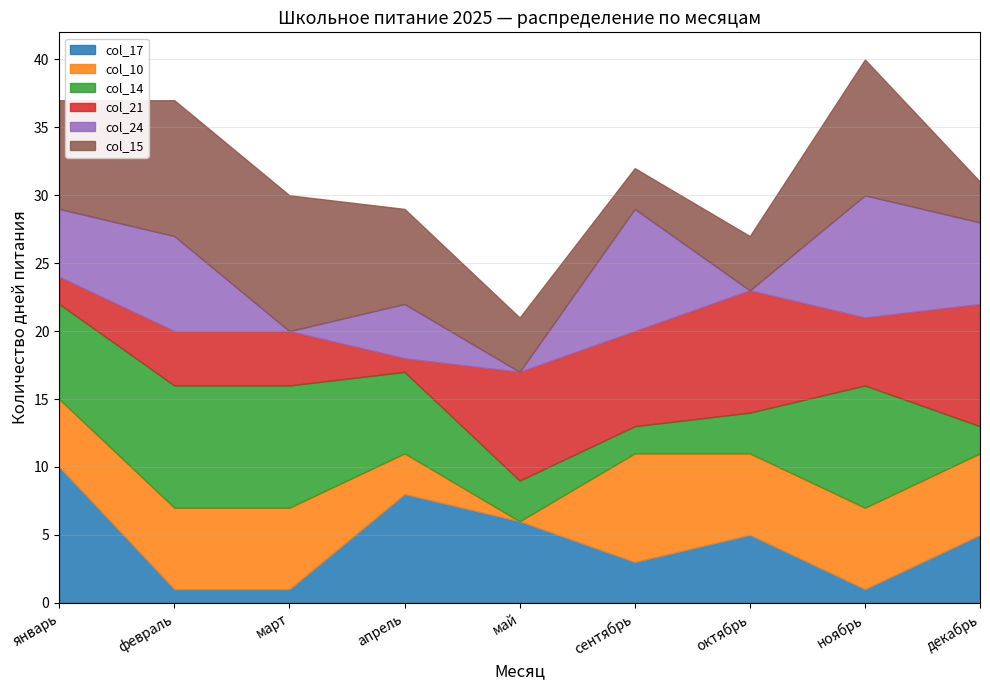

What is the total value across all series at декабрь?

31